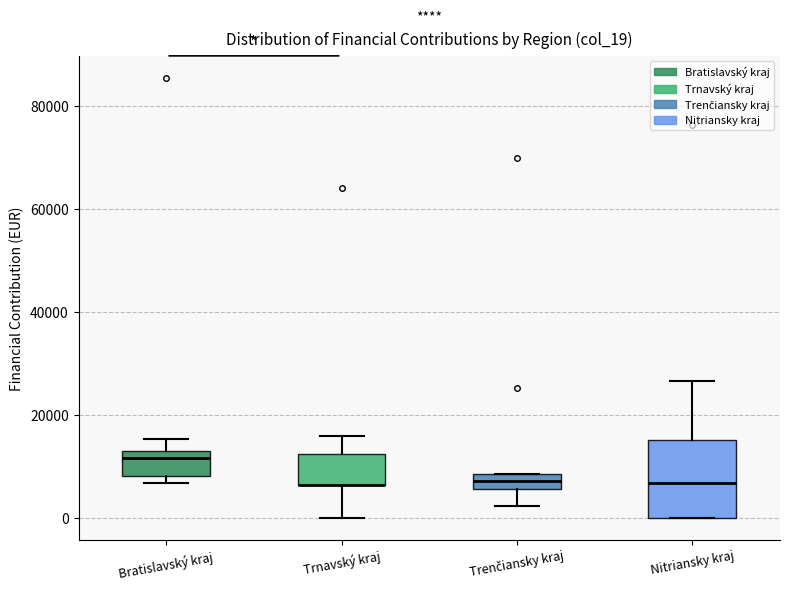

Reading left to right, transcribe this box plot: for each box, give where its median line is, the range the box spans, and where its two whiskers end, as read against the y-axis. The values are not printed on the chart, so give them approximately, as read against the axis.

Bratislavský kraj: median 12000 (just below the box's upper edge), box 8000 to 12000, whiskers 6000 to 16000
Trnavský kraj: median 6000 (drawn on the box's lower edge), box 6000 to 12000, whiskers 0 to 16000
Trenčiansky kraj: median 8000 (inside the box), box 6000 to 8000, whiskers 2000 to 8000
Nitriansky kraj: median 6000, box 0 to 16000, whiskers 0 to 26000